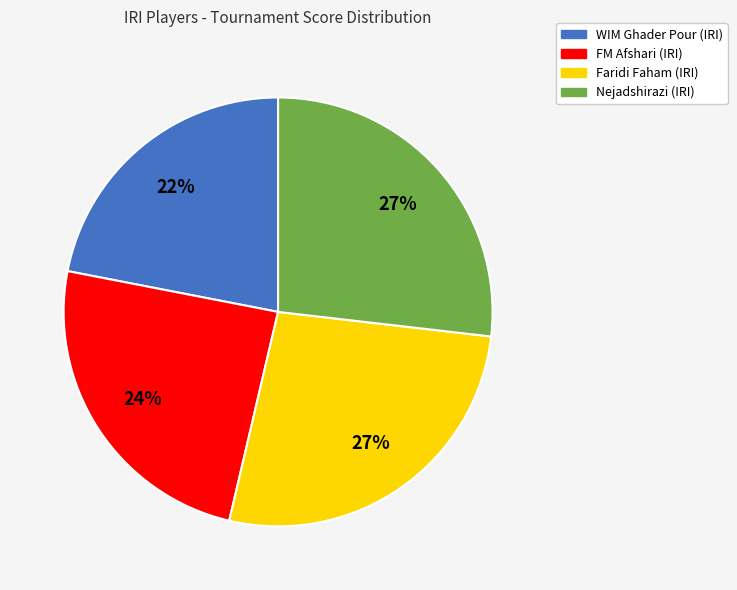

Is the sum of Faridi Faham (IRI) and Nejadshirazi (IRI) greater than half?

Yes